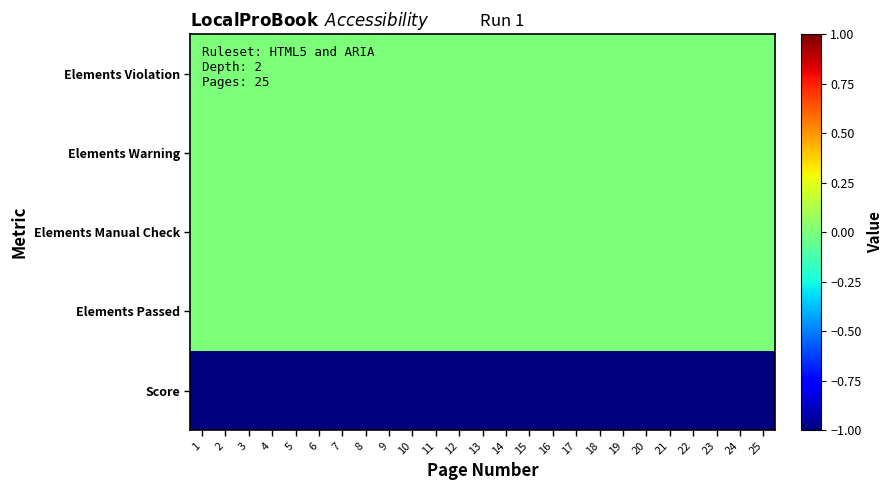

At which category is the sum across all series the highest?

1